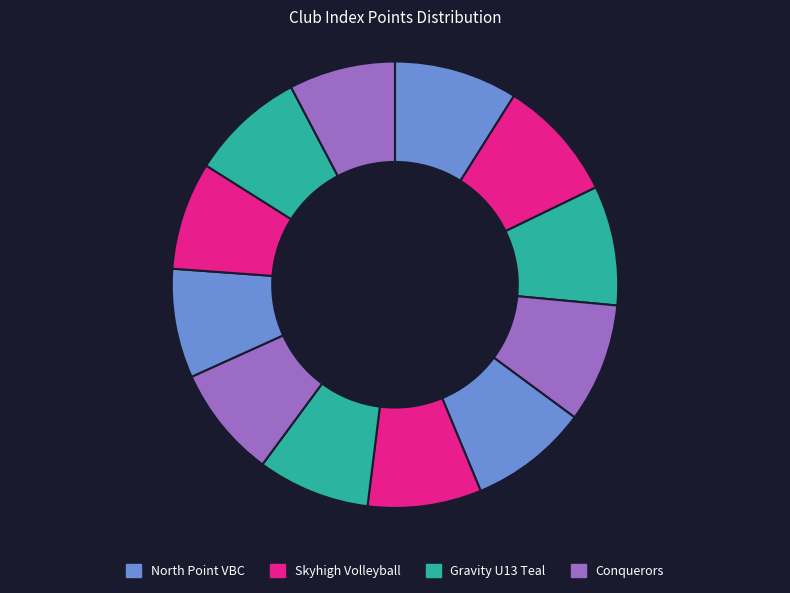

Count the number of slices in the pie.

12